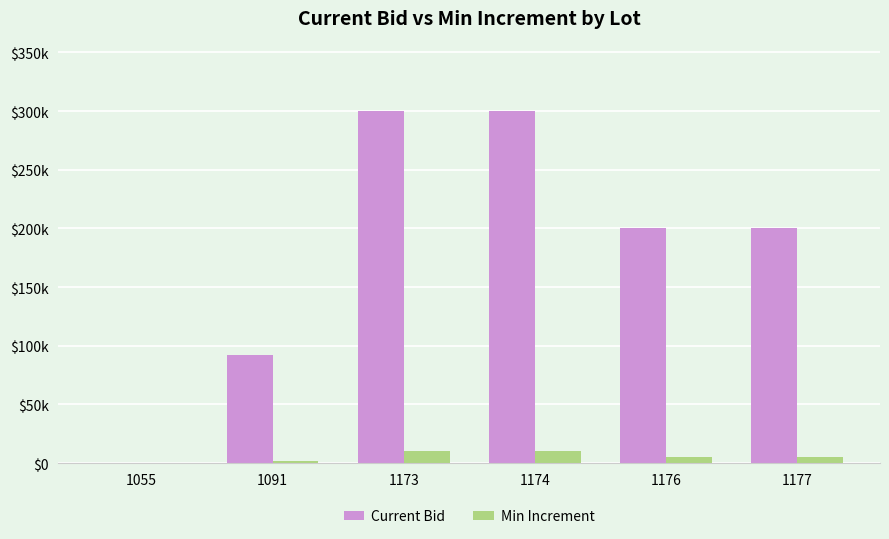

Which category has the highest value across all series?

1173